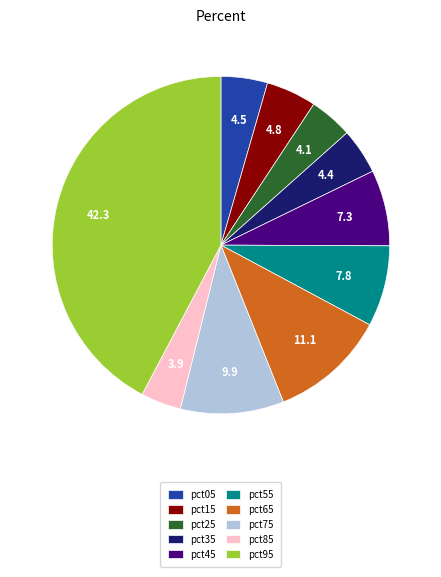

Is the sum of pct65 and pct75 greater than half?

No